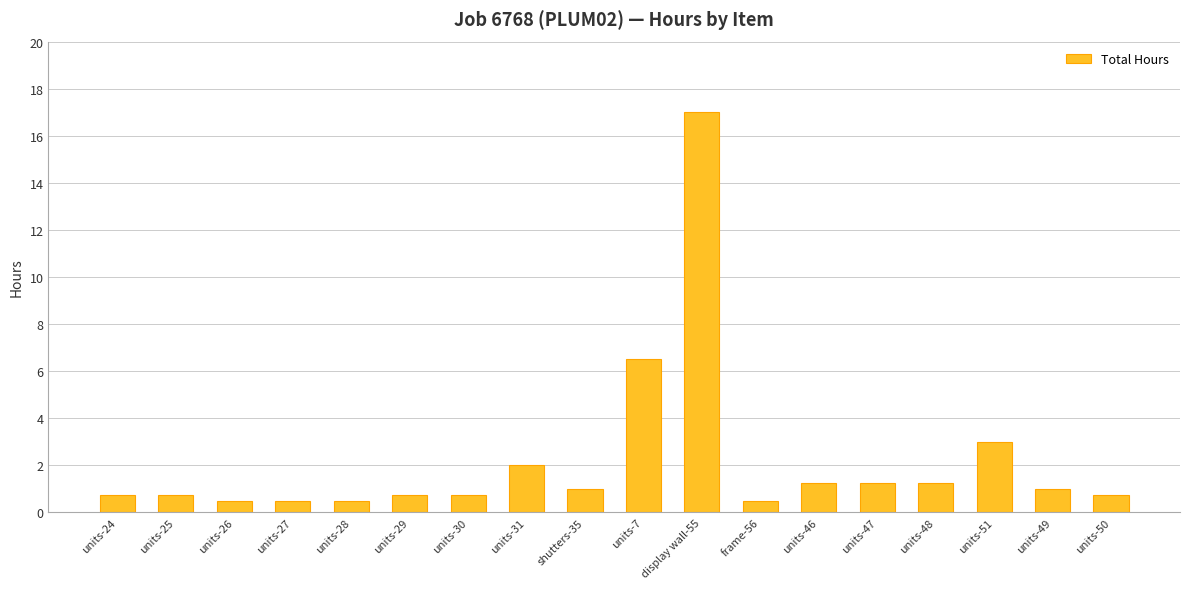

What is the difference between the maximum and minimum values?

16.5